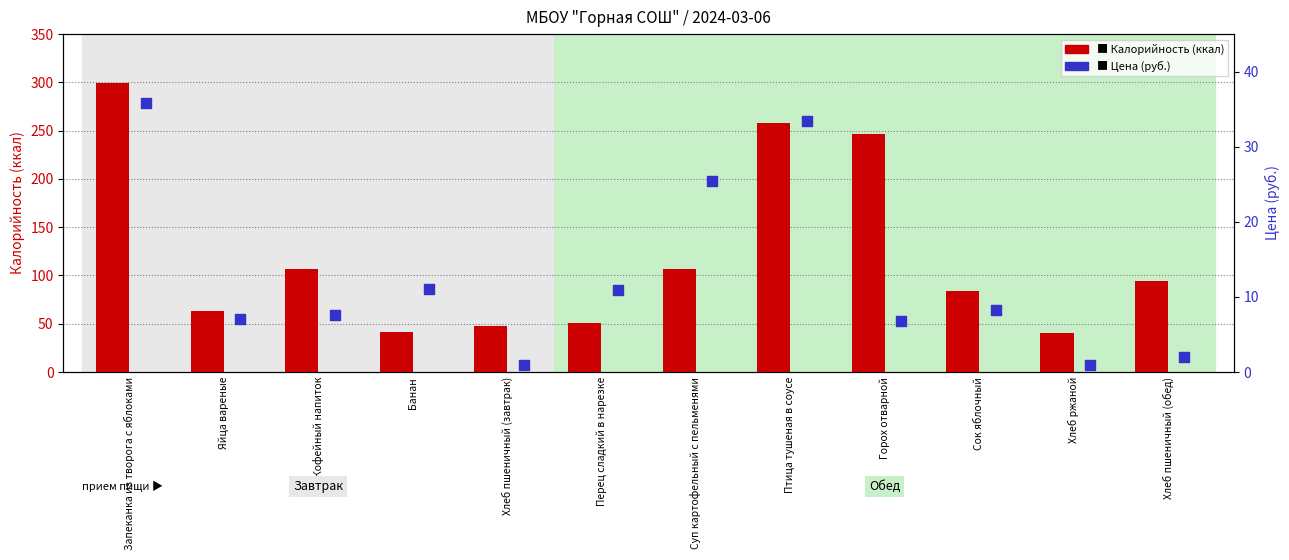

Which series has the largest total across all categories?

Калорийность